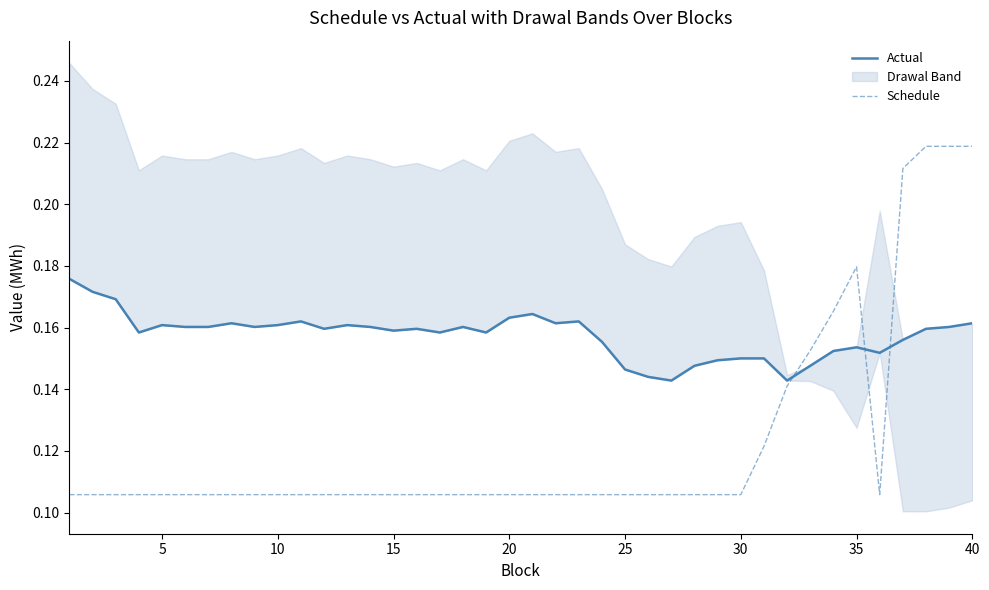

List the series in order of their overall mean, highest first.

Actual, Schedule